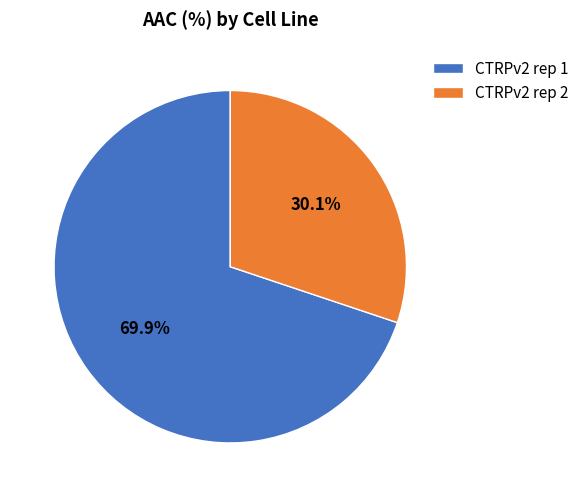

To the nearest percent, what is the average slice percentage?

50%